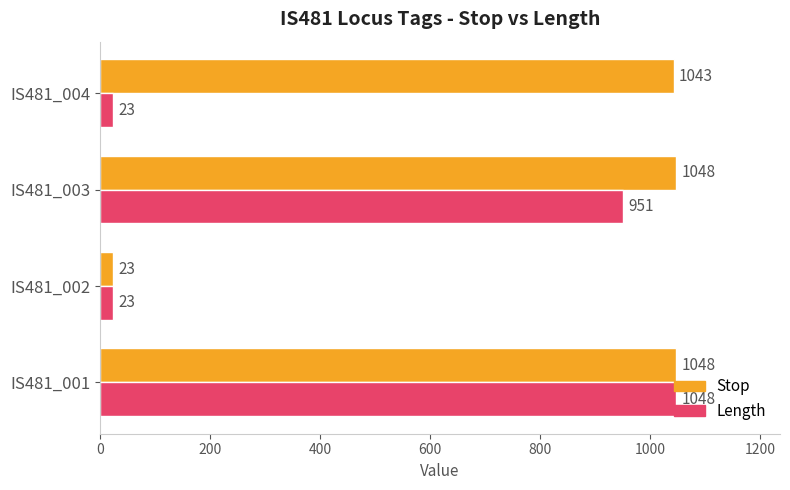

Between IS481_002 and IS481_004, which series saw the biggest shift?

Stop